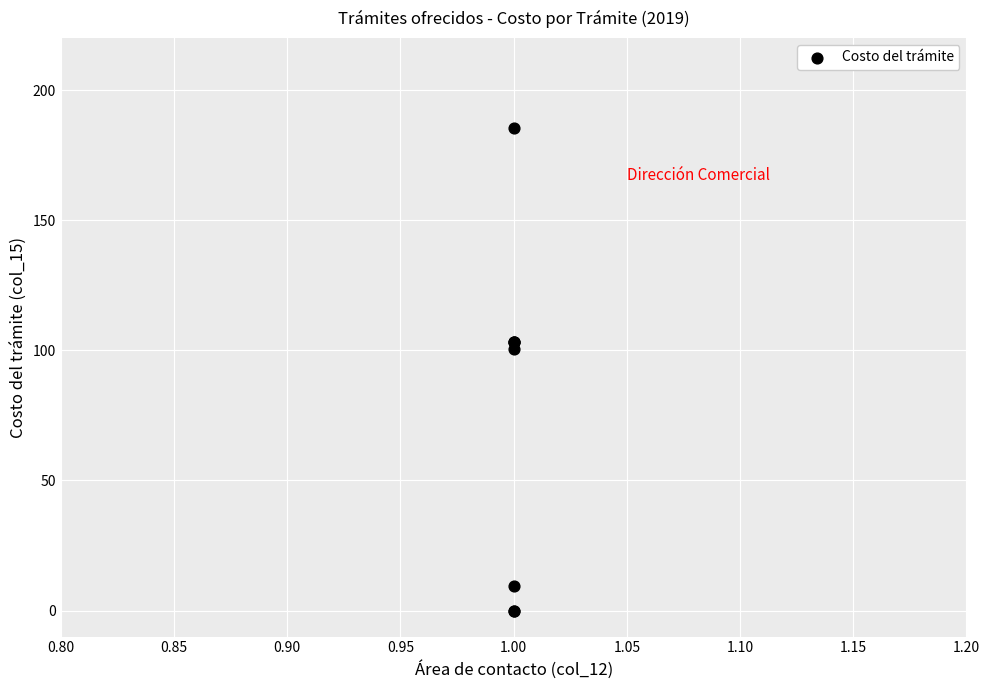

What Y value in the scatter plot is closest to 92?

100.3